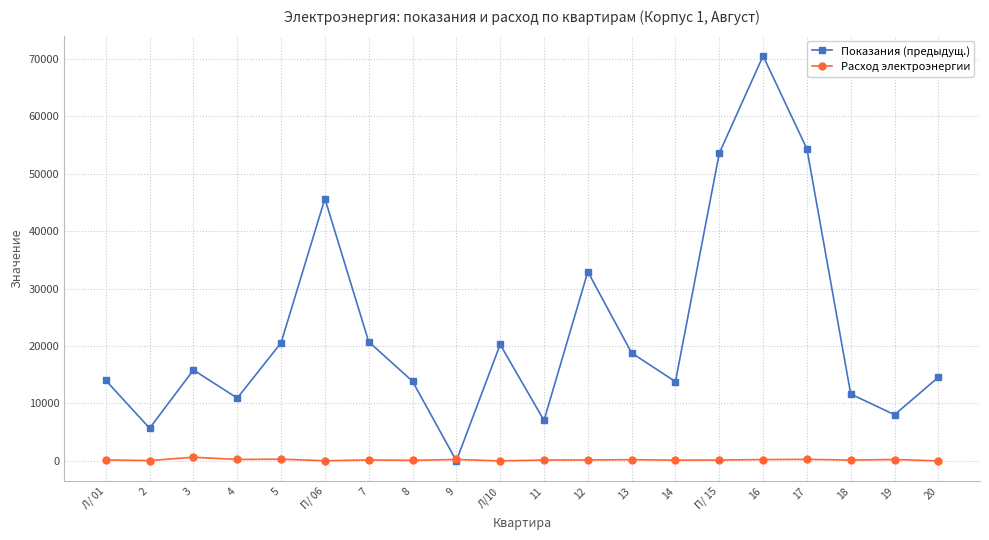

What position from the left is 3?

3